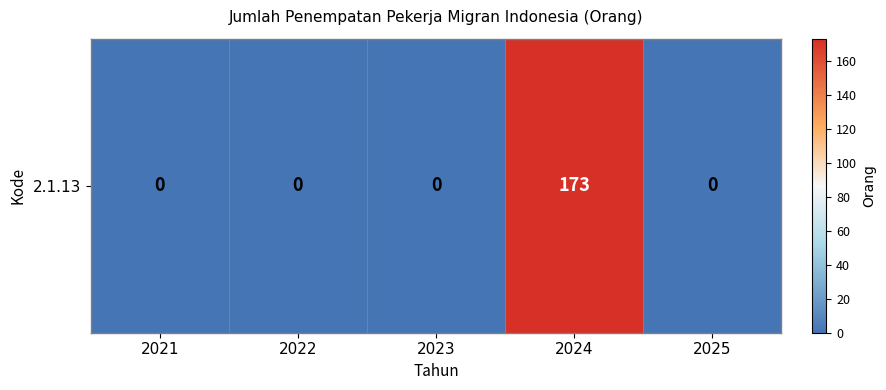

Count the number of values greater than 0.

1